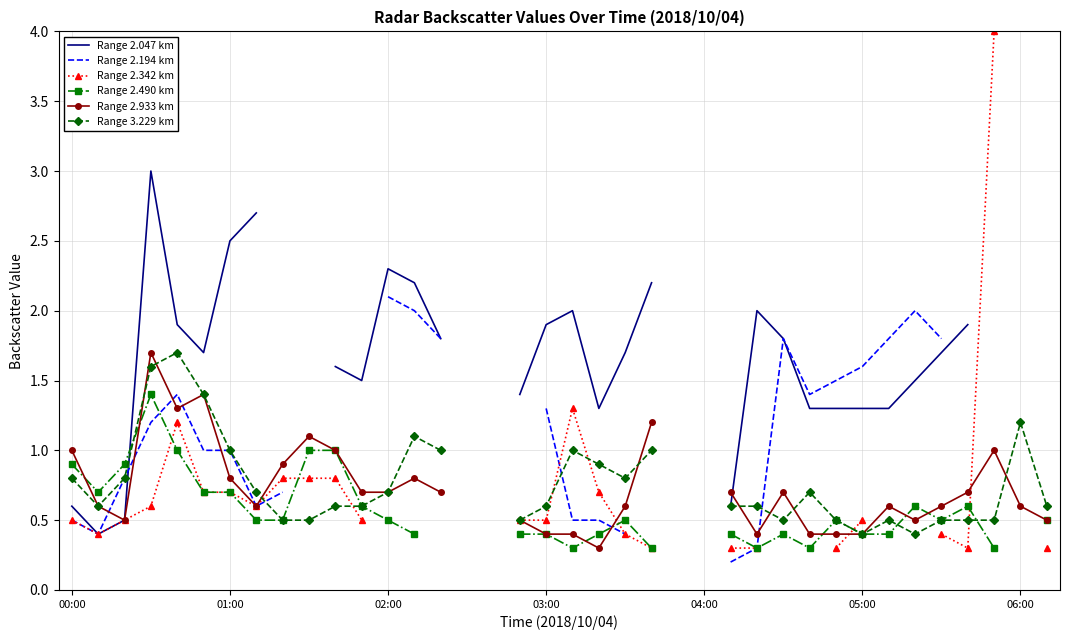

What is the difference between the highest and lowest values at 28?

1.1